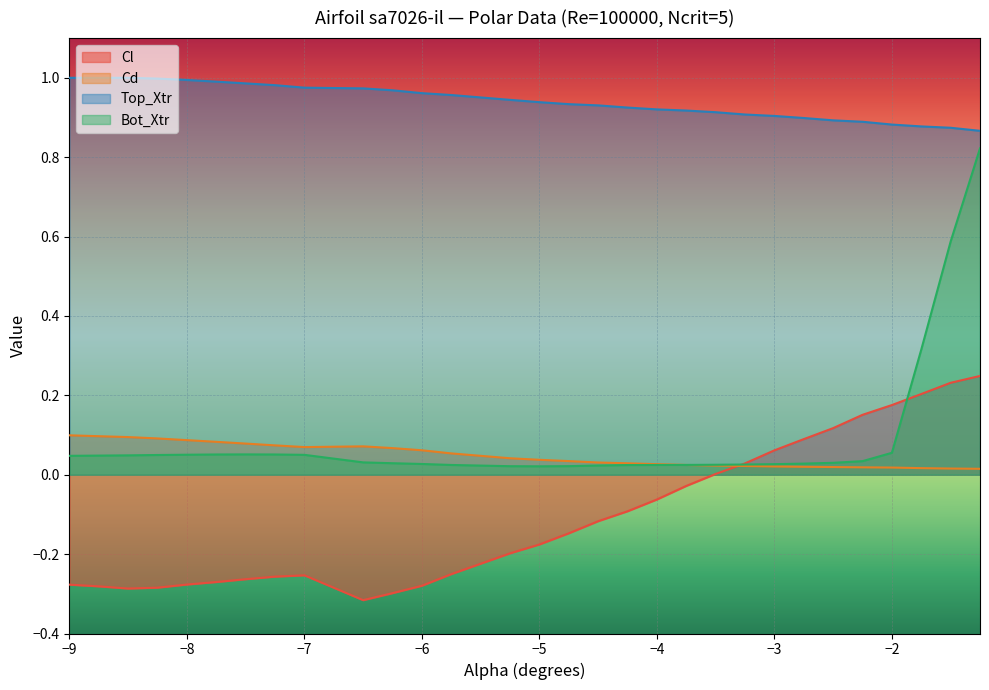

What is the label of the 25th point from the left?

-2.5